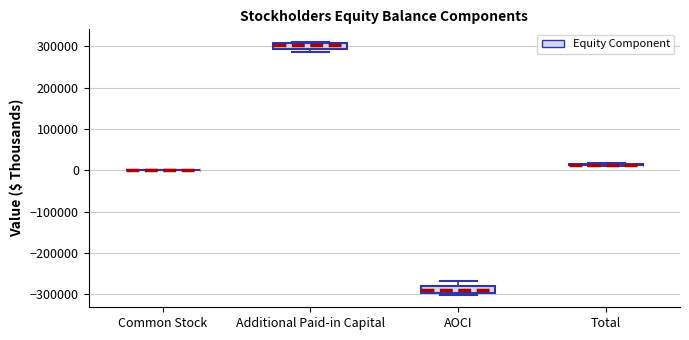

Where is the upper edge of the box for AOCI on the y-axis? The values are not printed on the chart, so give them approximately, as read against the axis.

-280000